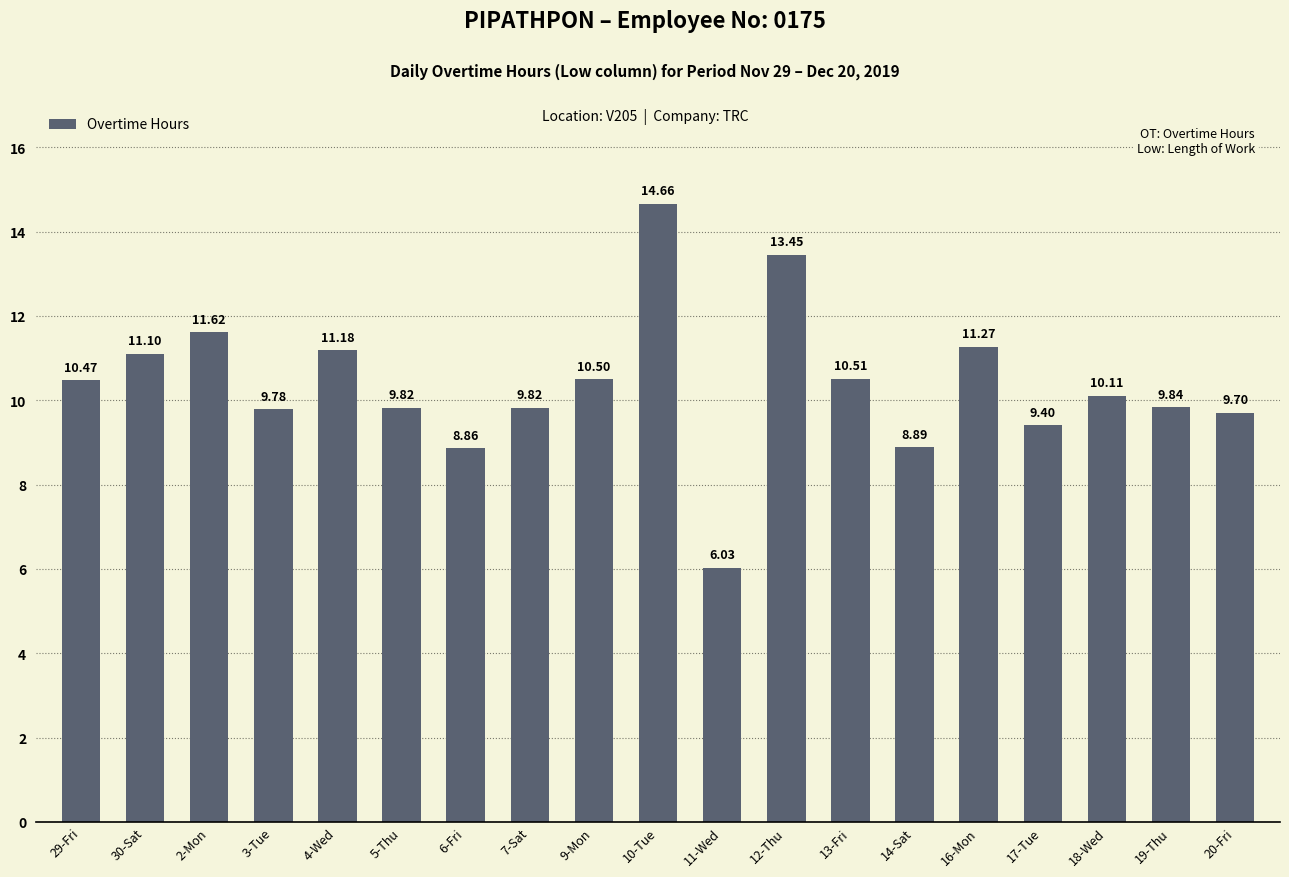

The value at 20-Fri is 9.7. True or false?

True